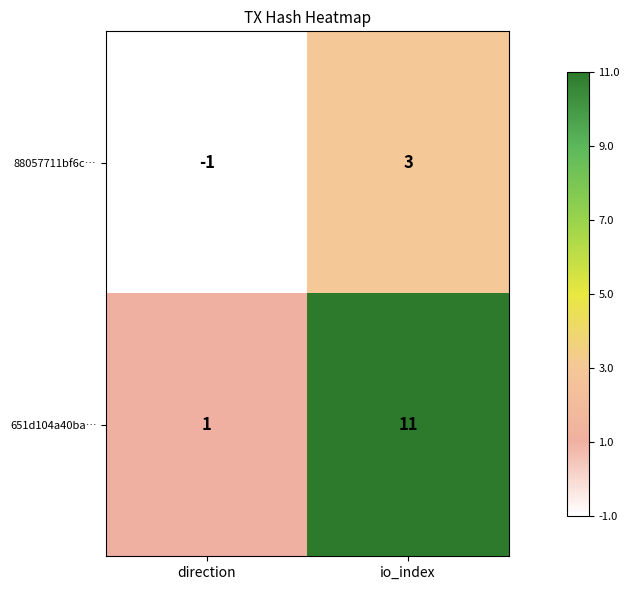

What is the total value across all series at io_index?

14